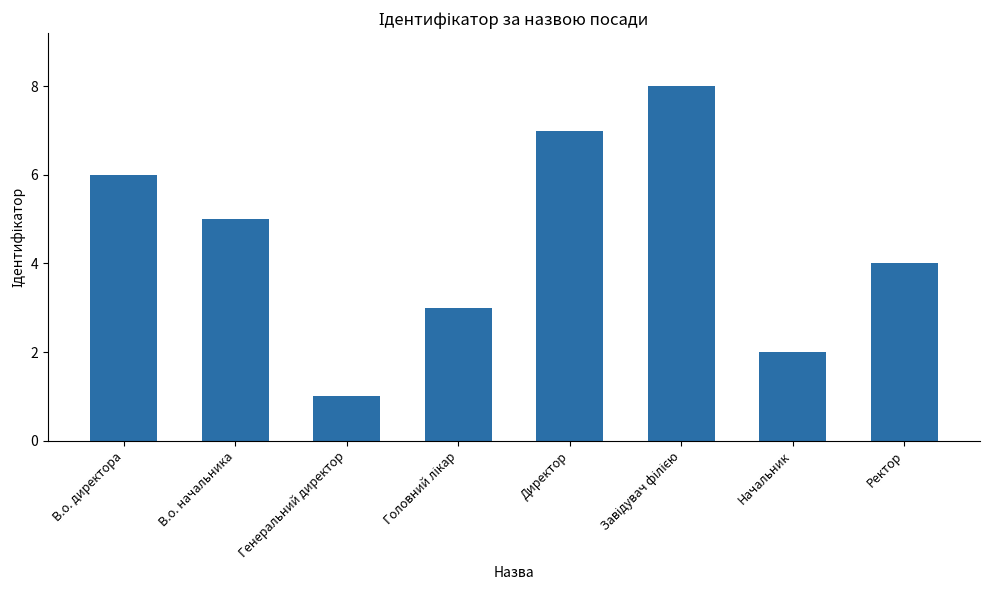

Reading left to right, transcribe all the data shown in this chart.

6	5	1	3	7	8	2	4